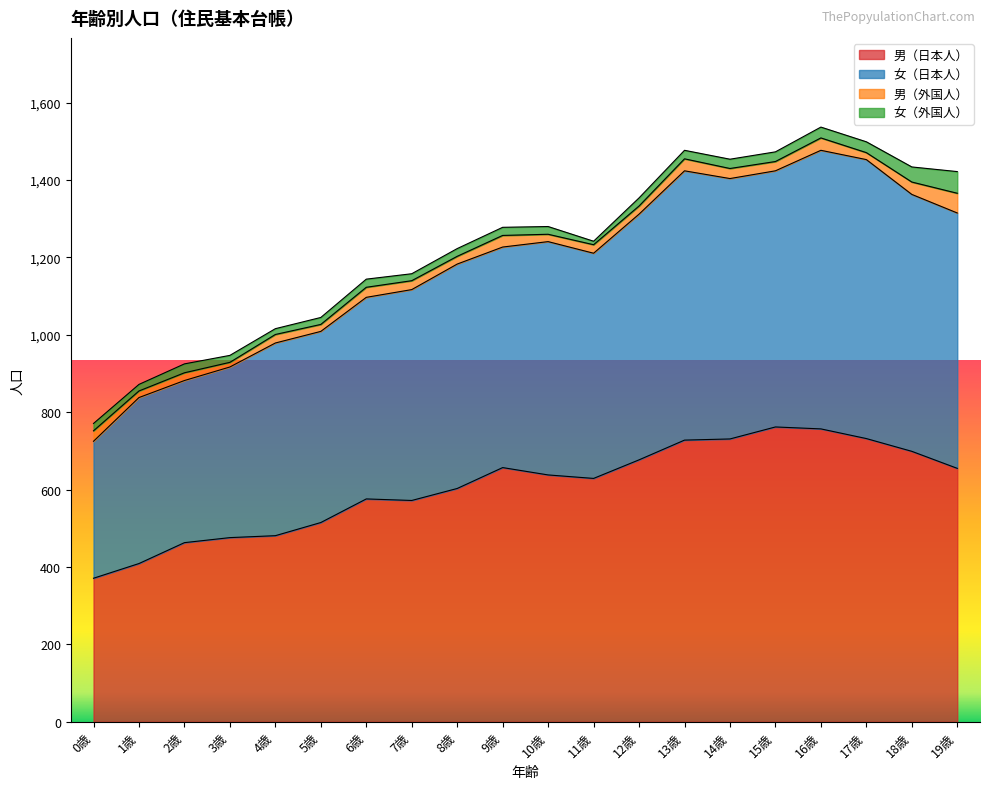

True or false: 女（日本人） has more than 2 interior local peaks.

True